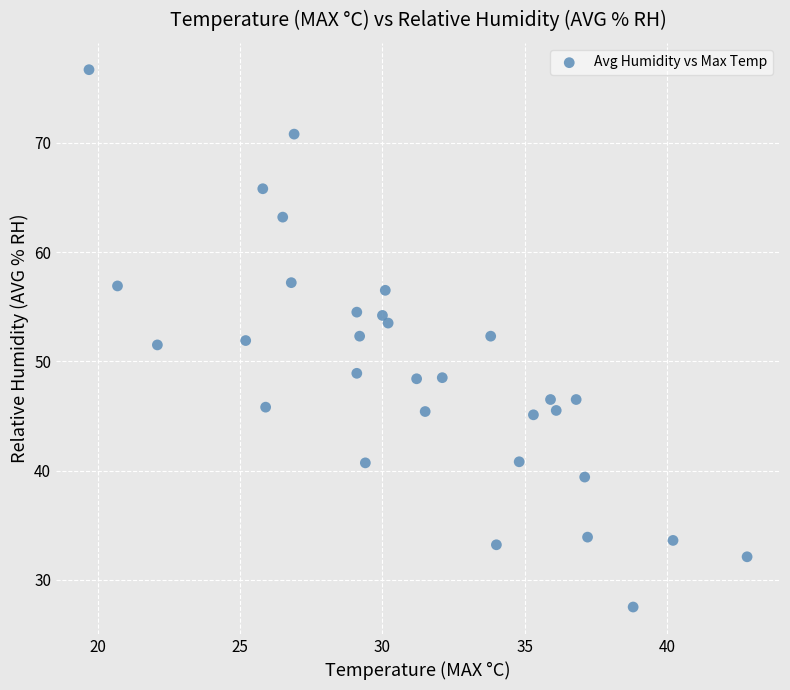

What is the range of X values (max minus min)?

23.1